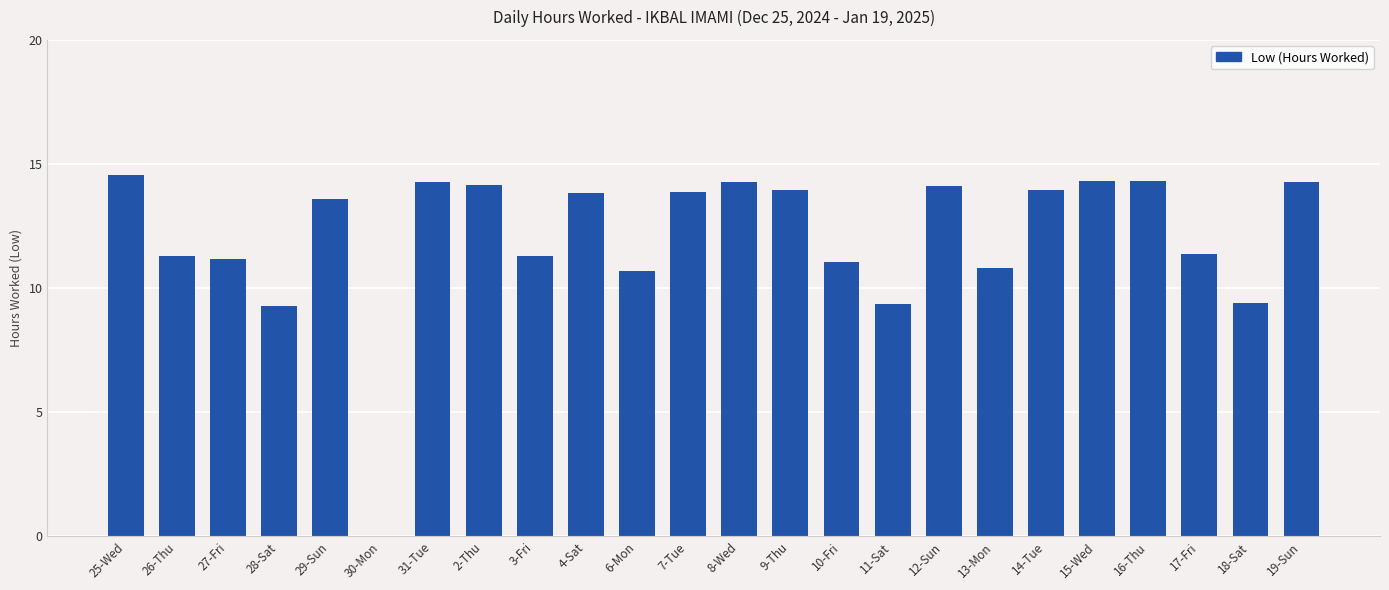

What is the average value?

12.1